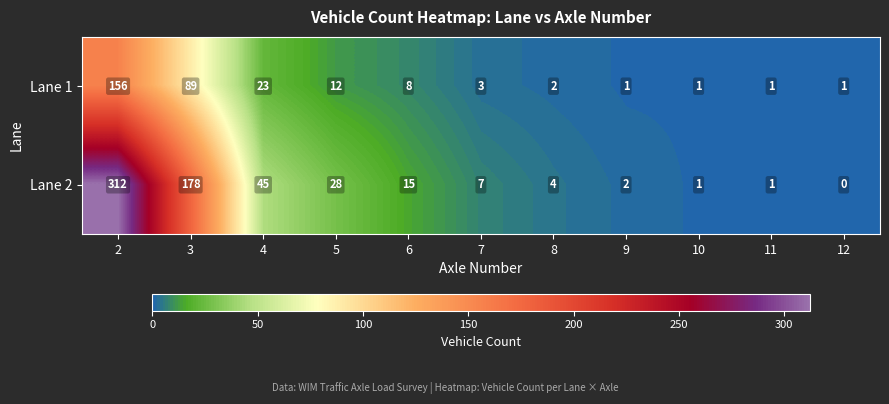

How many data points does each series have?

11